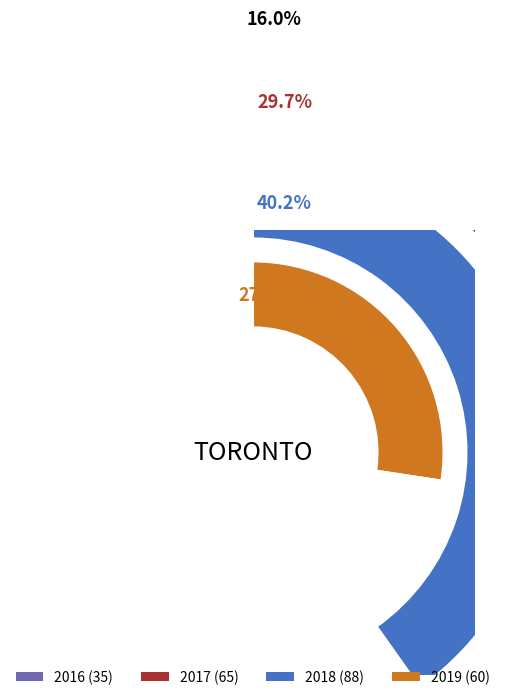

Does 2016-01 account for over 50% of the chart?

No